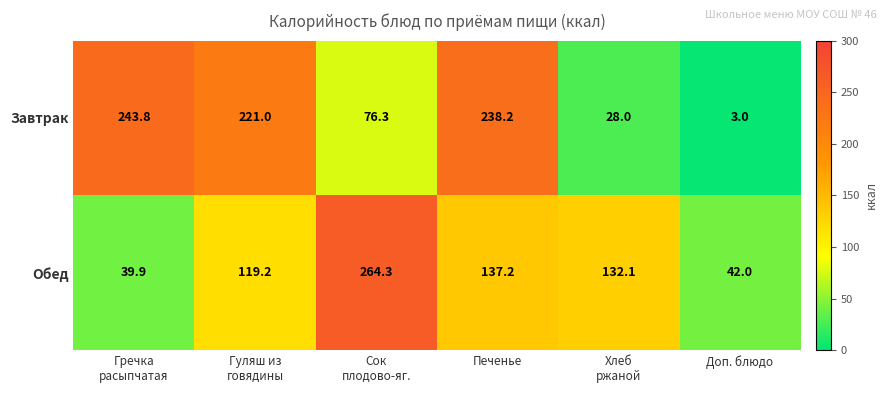

Count the number of categories in the chart.

6